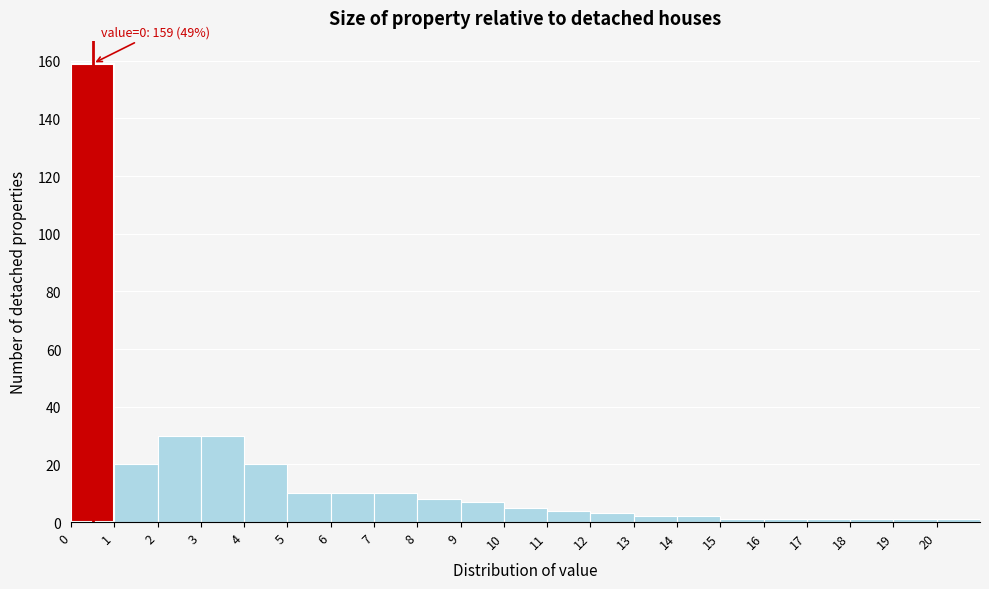

Over which range of the x-axis is the bar tallest?

0 to 1